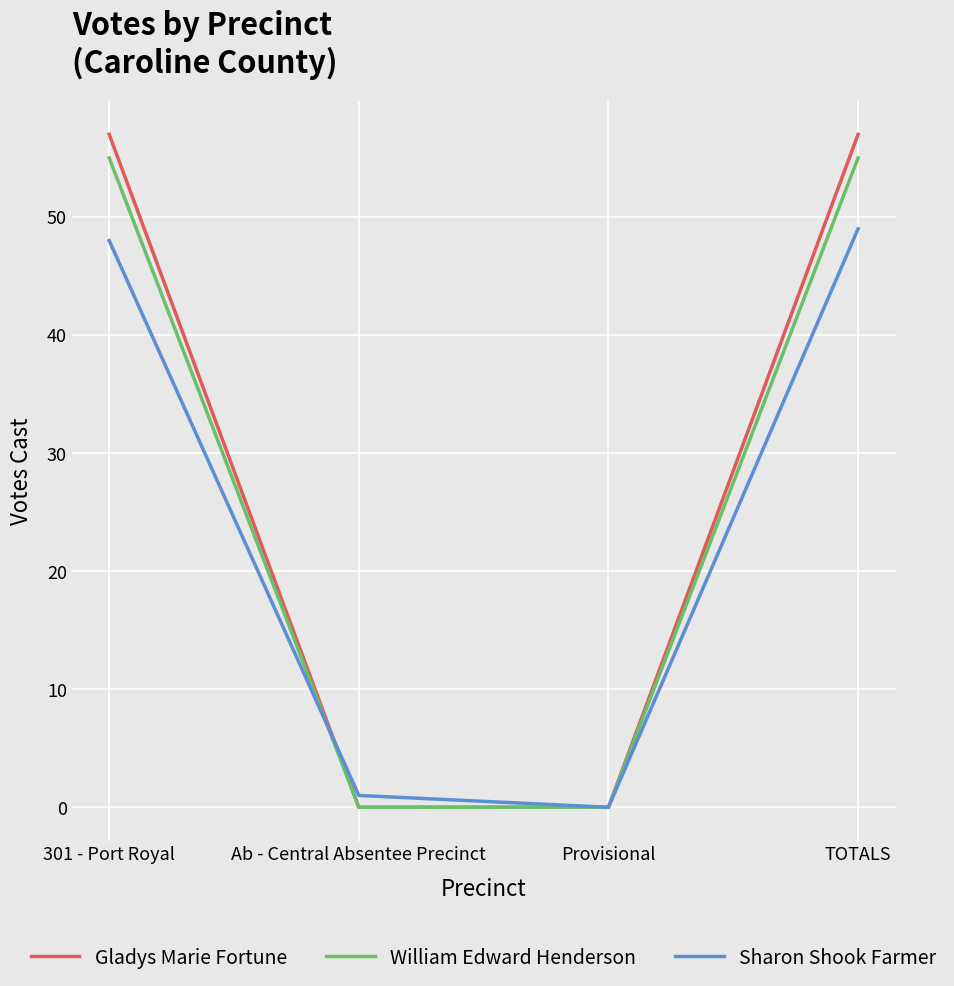

Is it true that Gladys Marie Fortune equals 0 at Provisional?

True